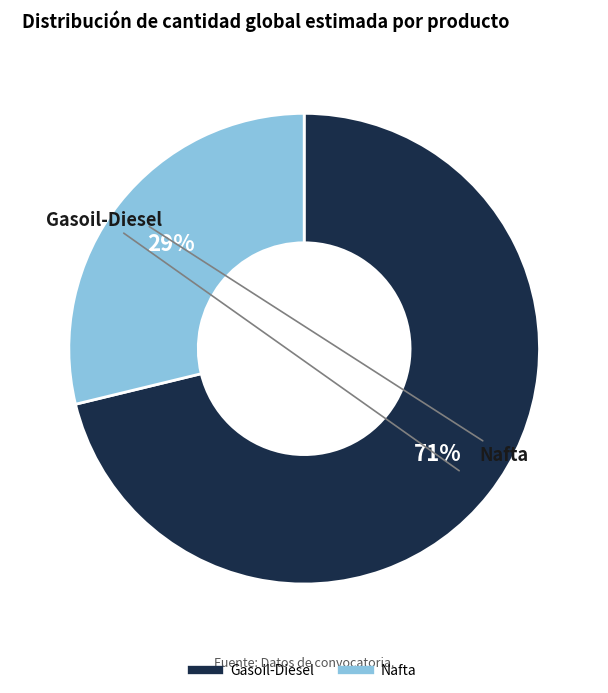

Which slice is the smallest?

Nafta